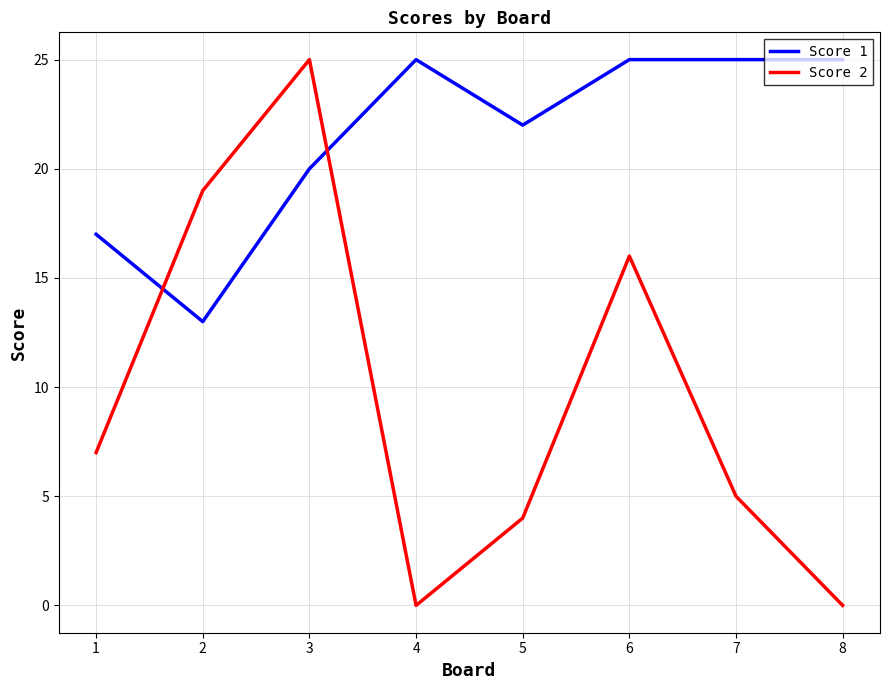

What is the difference between the maximum and minimum values in the Score 2 series?

25